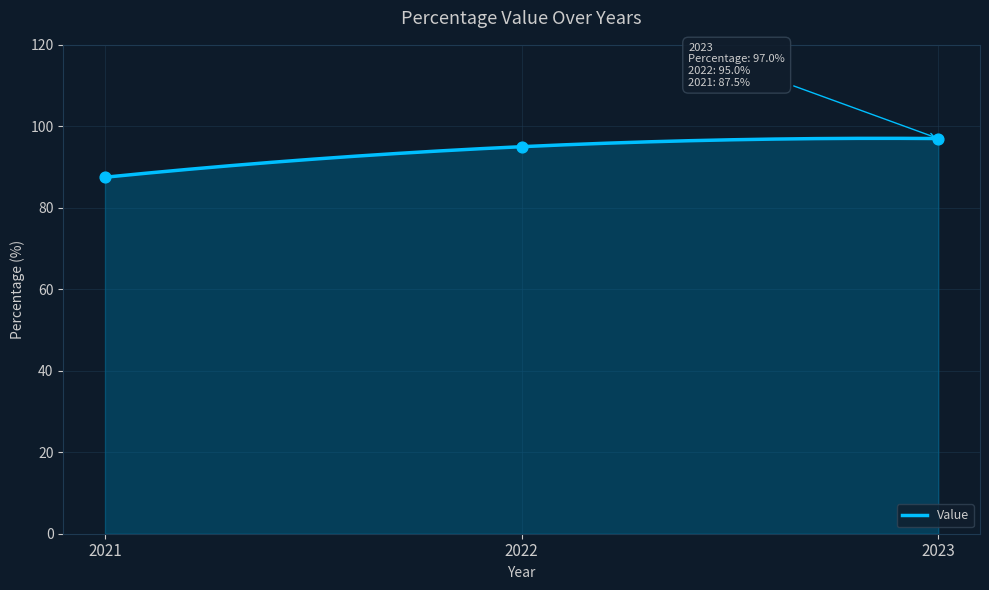

Approximately how many times larger is the value at 2023 compared to 2021?

1.1